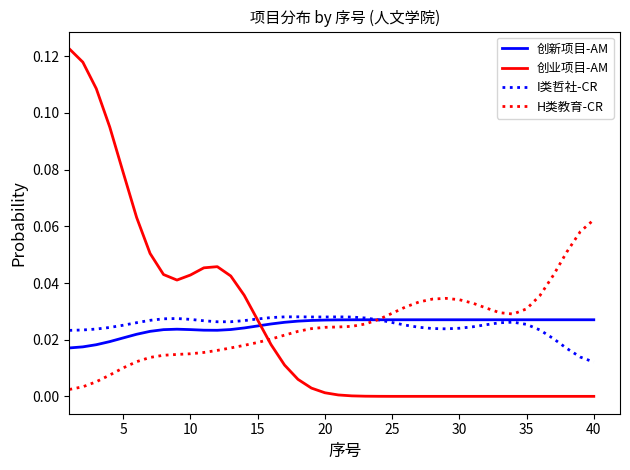

True or false: 创业项目-AM and I类哲社-CR cross at least once.

True